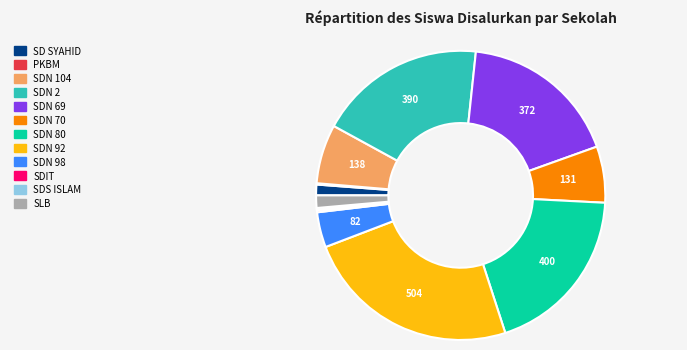

Do SDN 92 and SLB together represent more than half of the pie?

No